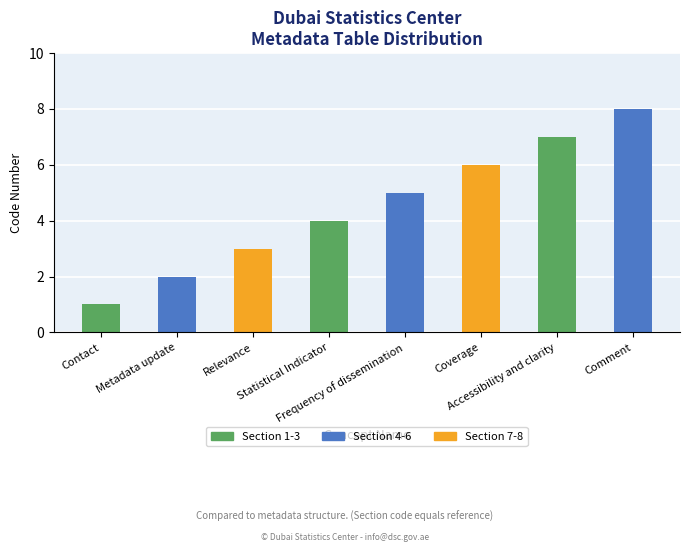

List the labels in order of value, largest first.

Comment, Accessibility and clarity, Coverage, Frequency of dissemination, Statistical Indicator, Relevance, Metadata update, Contact